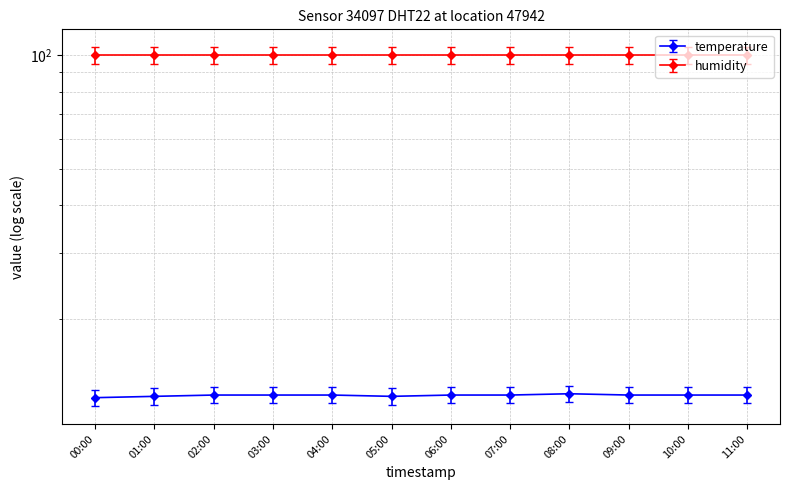

What is the label of the 8th point from the right?

04:00